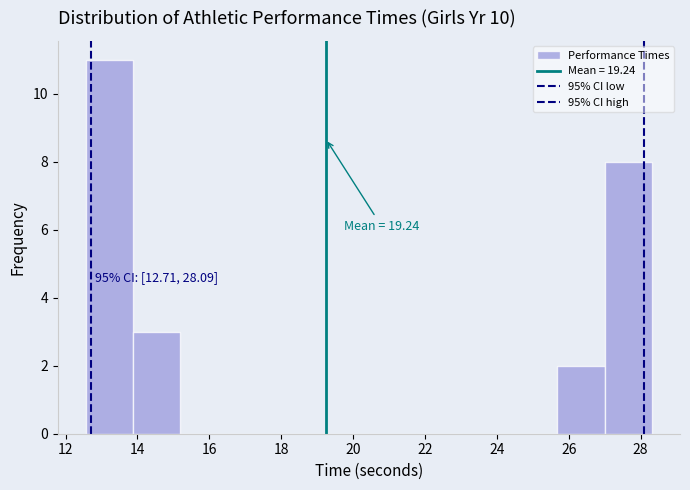

Over which range of the x-axis is the bar tallest?

12.6 to 13.8